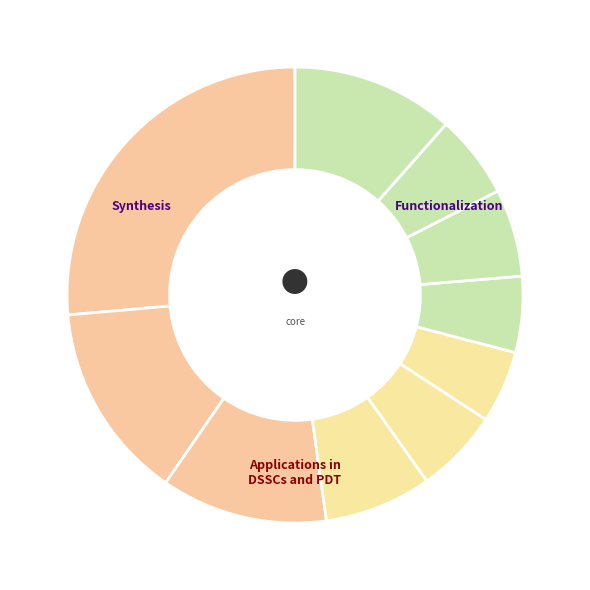

Count the number of slices in the pie.

10